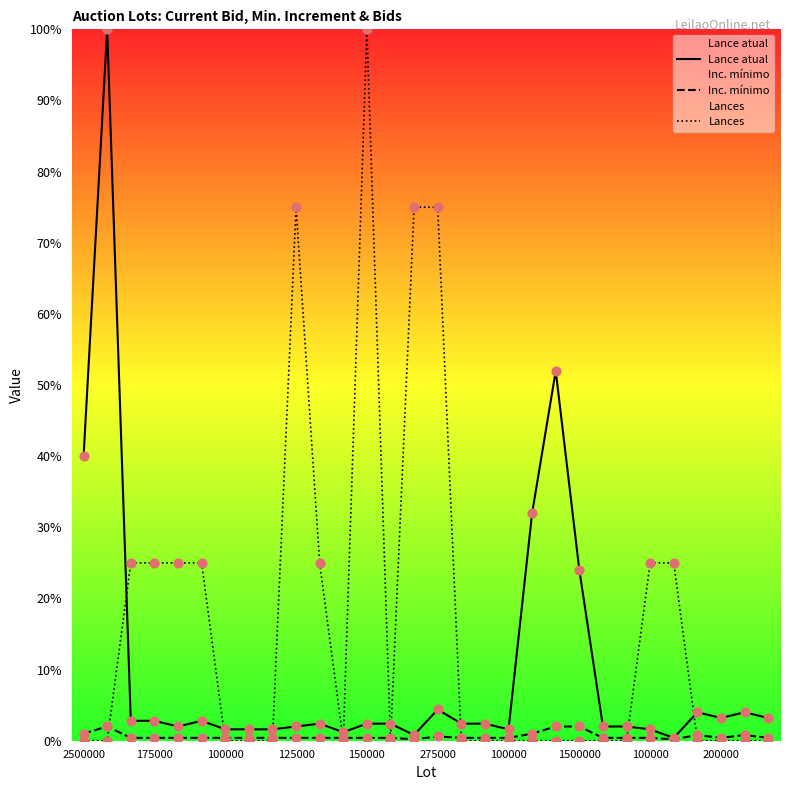

Which series contains the highest Y value?

Lance atual